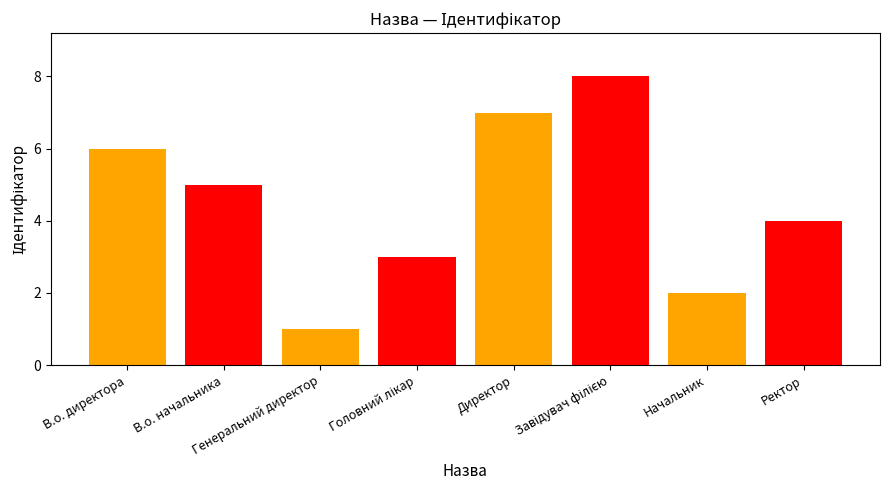

What is the ratio of the value at Завідувач філією to the value at В.о. начальника?

1.6